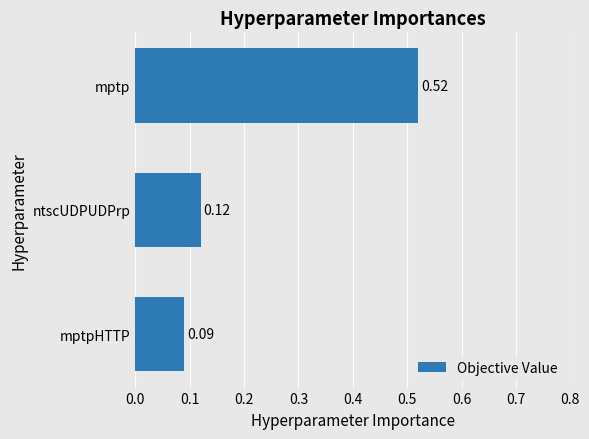

Which label corresponds to the smallest value in the chart?

mptpHTTP